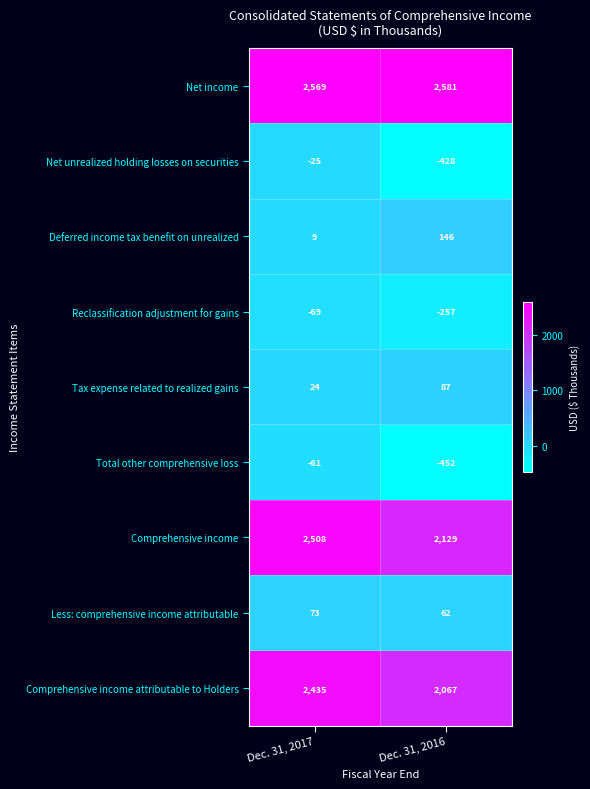

What is the difference between the maximum and minimum values in the Less: comprehensive income attributable series?

11